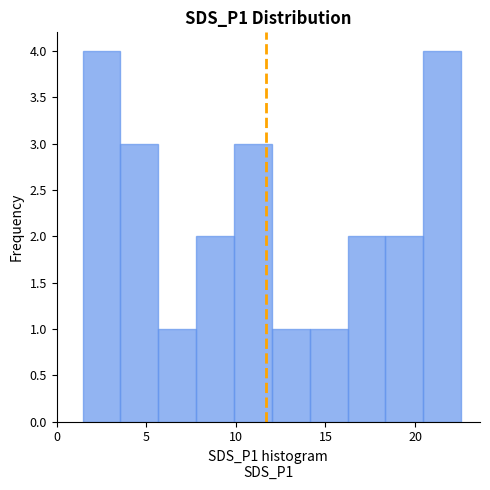

Reading left to right, transcribe this chart: for each bar, give the range it covers on the x-axis and its height. Neither the bar edges nor the heights are printed on the chart, so give them approximately, as read against the axes.

1.5 to 3.5: 4
3.5 to 5.5: 3
5.5 to 8.0: 1
8.0 to 10.0: 2
10.0 to 12.0: 3
12.0 to 14.0: 1
14.0 to 16.0: 1
16.0 to 18.5: 2
18.5 to 20.5: 2
20.5 to 22.5: 4